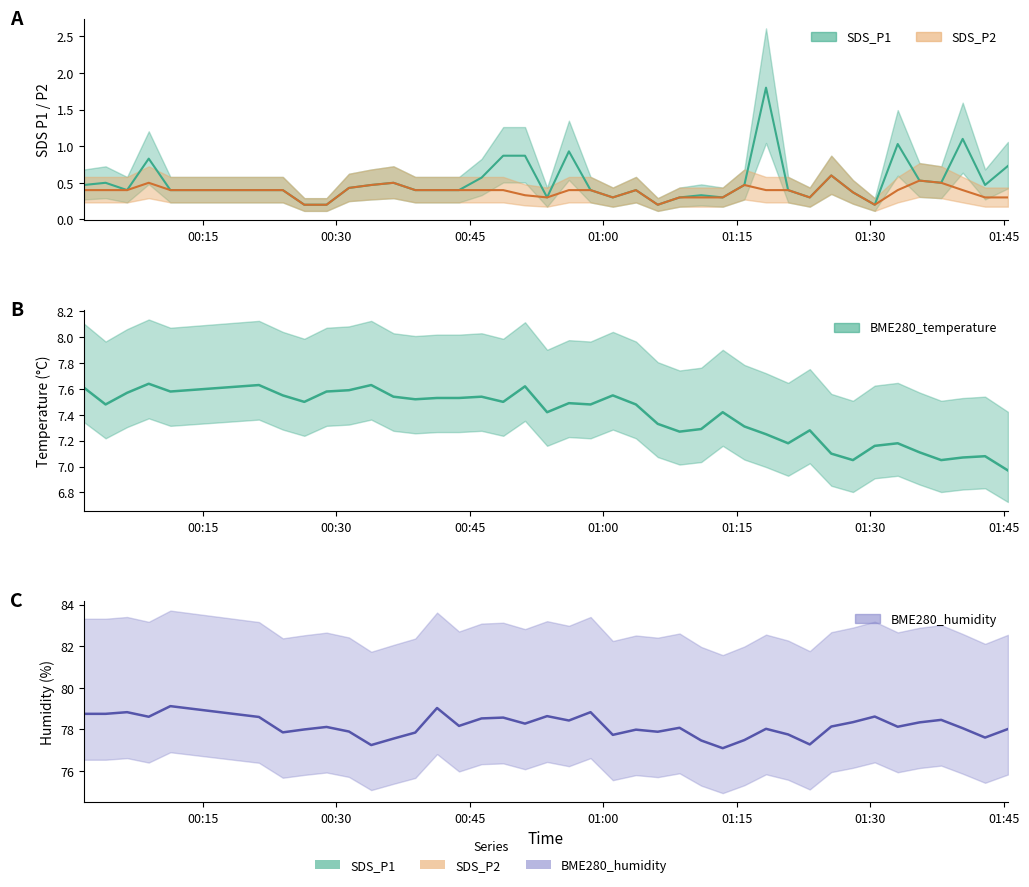

What is the highest value of the BME280_temperature series?

7.6